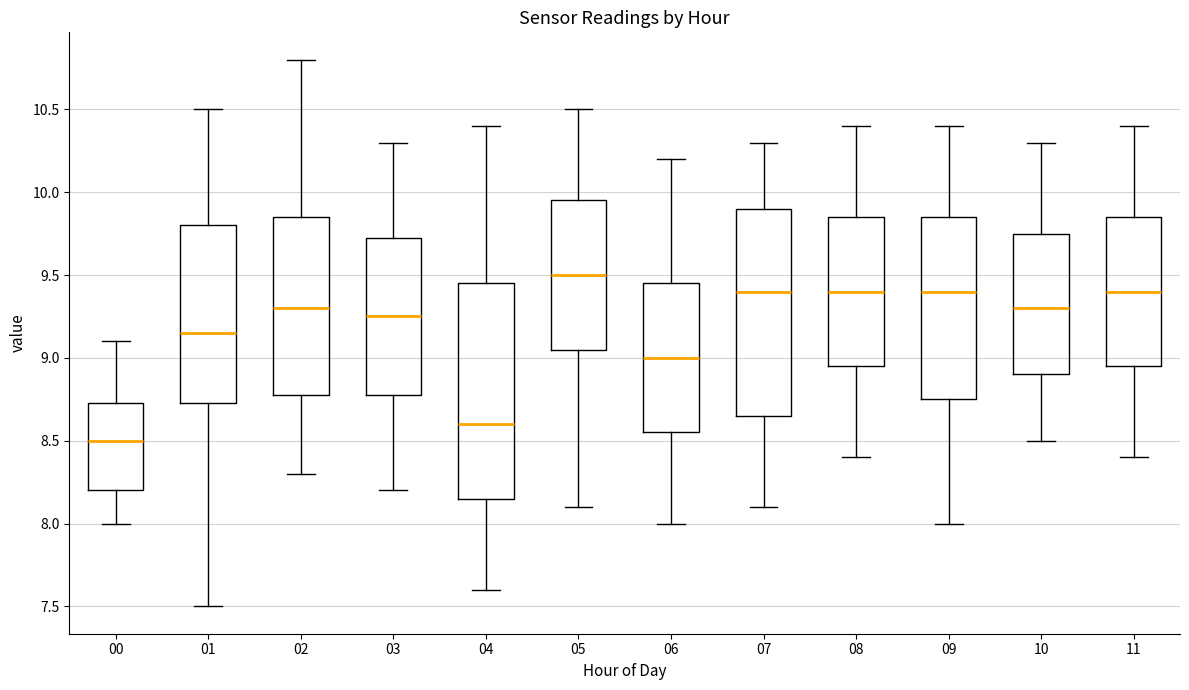

Reading left to right, read every box against the y-axis: the position of its median line, the range the box covers, and the ends of its whiskers. The values are not printed on the chart, so give them approximately, as read against the axis.

00: median 8.50, box 8.20 to 8.75, whiskers 8.00 to 9.10
01: median 9.15, box 8.75 to 9.80, whiskers 7.50 to 10.50
02: median 9.30, box 8.80 to 9.85, whiskers 8.30 to 10.80
03: median 9.25, box 8.80 to 9.75, whiskers 8.20 to 10.30
04: median 8.60, box 8.15 to 9.45, whiskers 7.60 to 10.40
05: median 9.50, box 9.05 to 9.95, whiskers 8.10 to 10.50
06: median 9.00, box 8.55 to 9.45, whiskers 8.00 to 10.20
07: median 9.40, box 8.65 to 9.90, whiskers 8.10 to 10.30
08: median 9.40, box 8.95 to 9.85, whiskers 8.40 to 10.40
09: median 9.40, box 8.75 to 9.85, whiskers 8.00 to 10.40
10: median 9.30, box 8.90 to 9.75, whiskers 8.50 to 10.30
11: median 9.40, box 8.95 to 9.85, whiskers 8.40 to 10.40